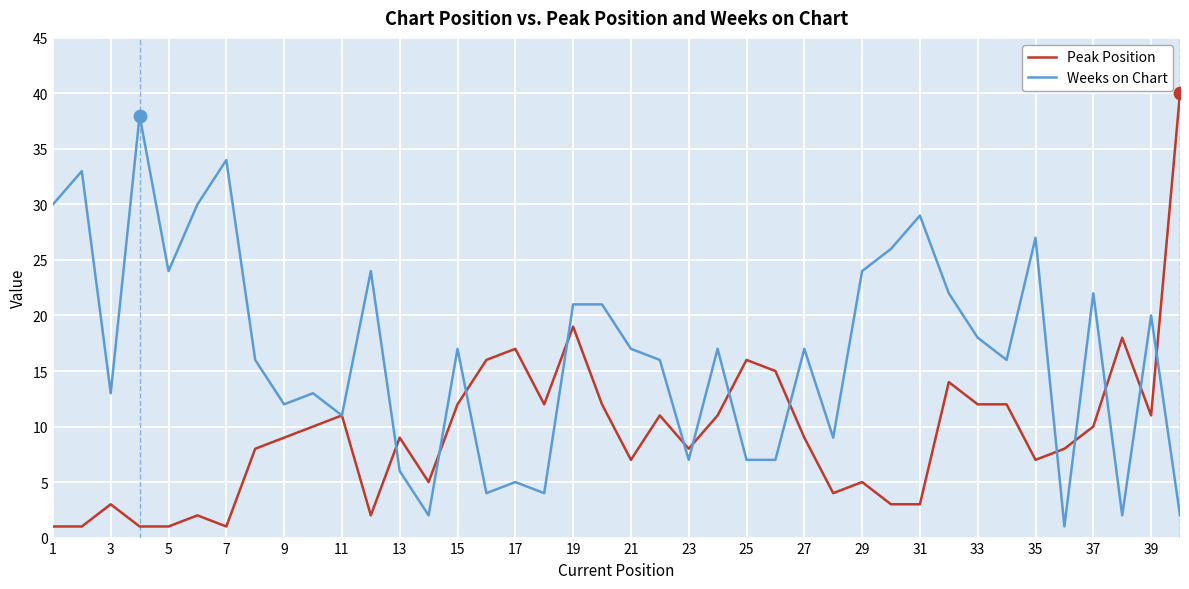

Which series has the largest total across all categories?

Weeks on Chart